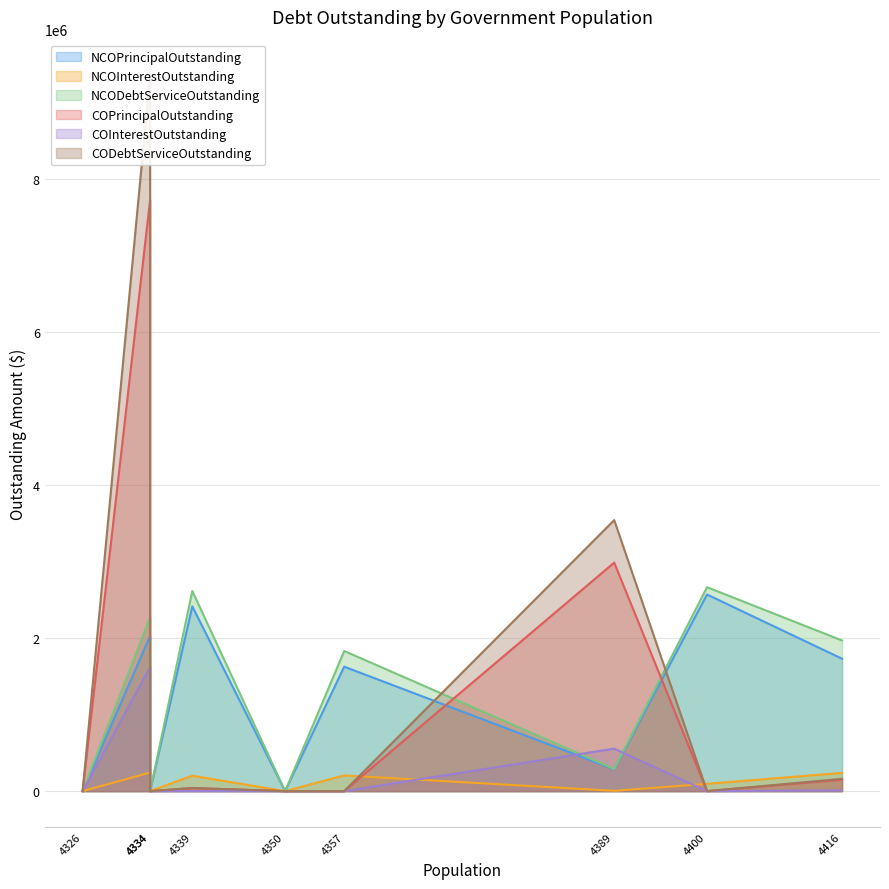

True or false: COInterestOutstanding has a value of 1624556.2 at Garden Ridge.

True